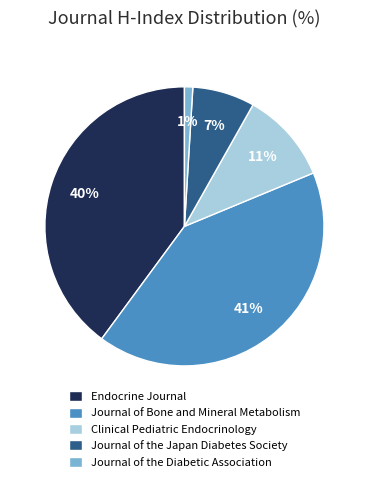

To the nearest percent, what is the difference between the largest and smallest slice percentages?

40%